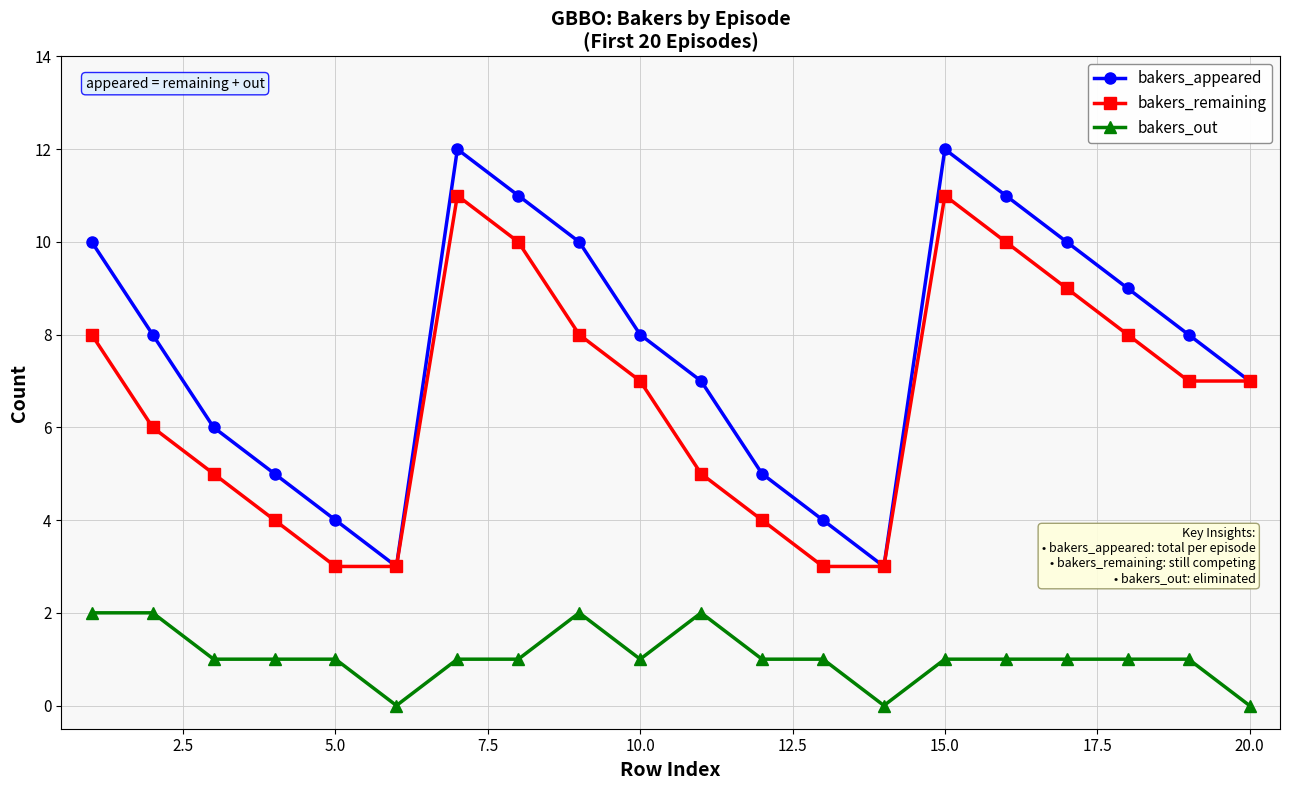

How many lines are shown in the chart?

3